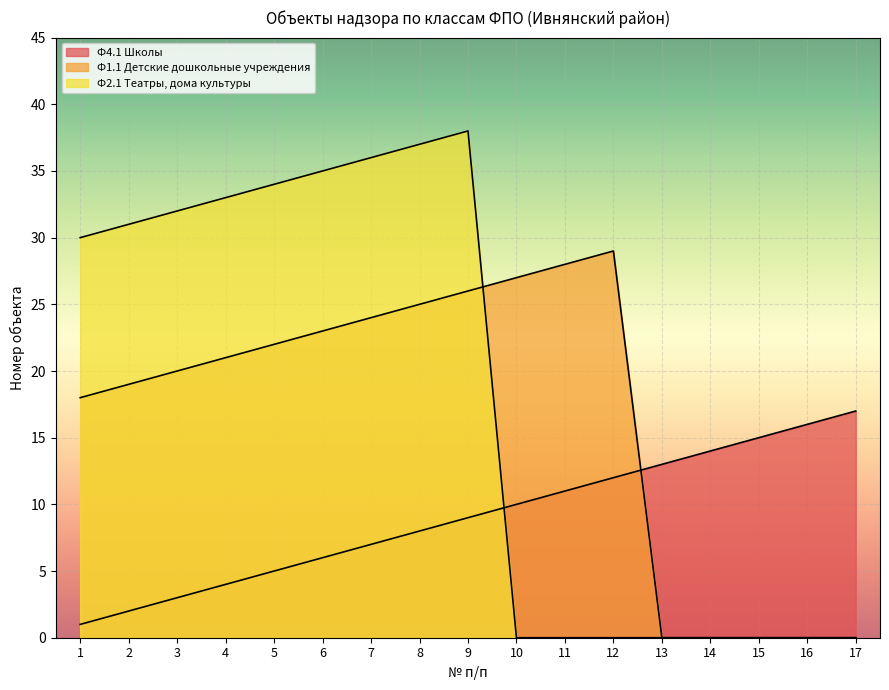

How many lines are shown in the chart?

3